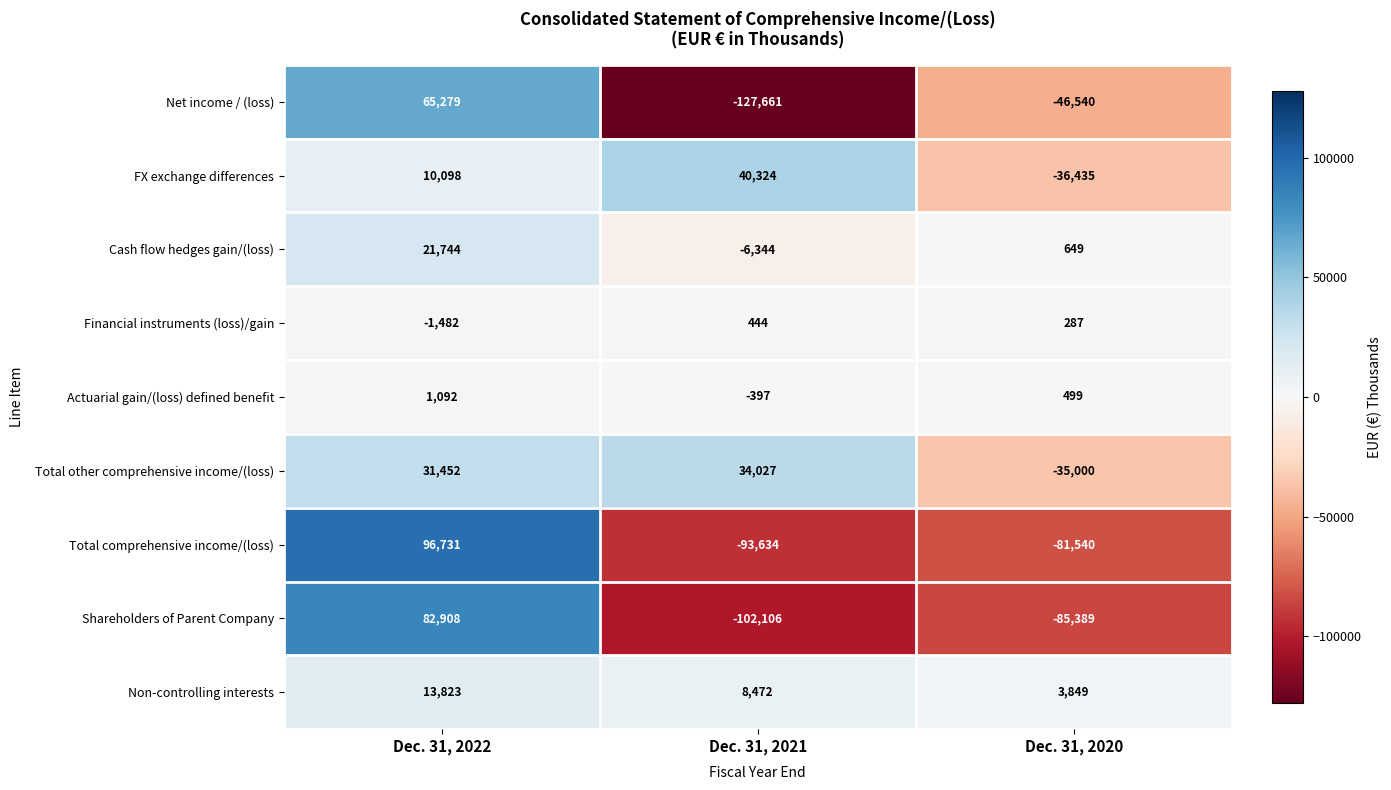

What is the minimum value for Actuarial gain/(loss) defined benefit?

-397